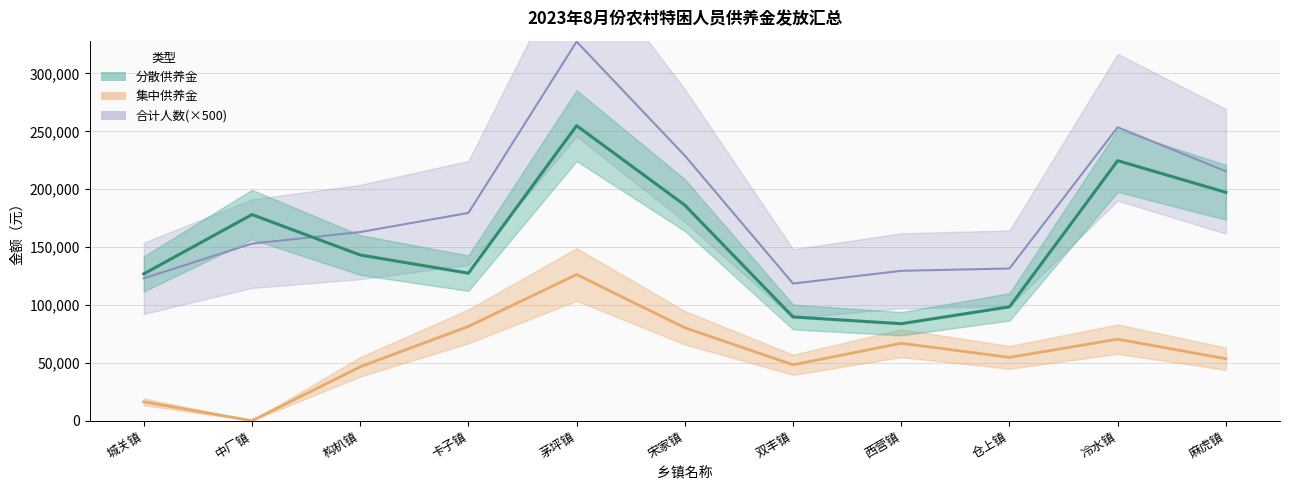

What is the lowest value of the 分散供养人数 series?

83808